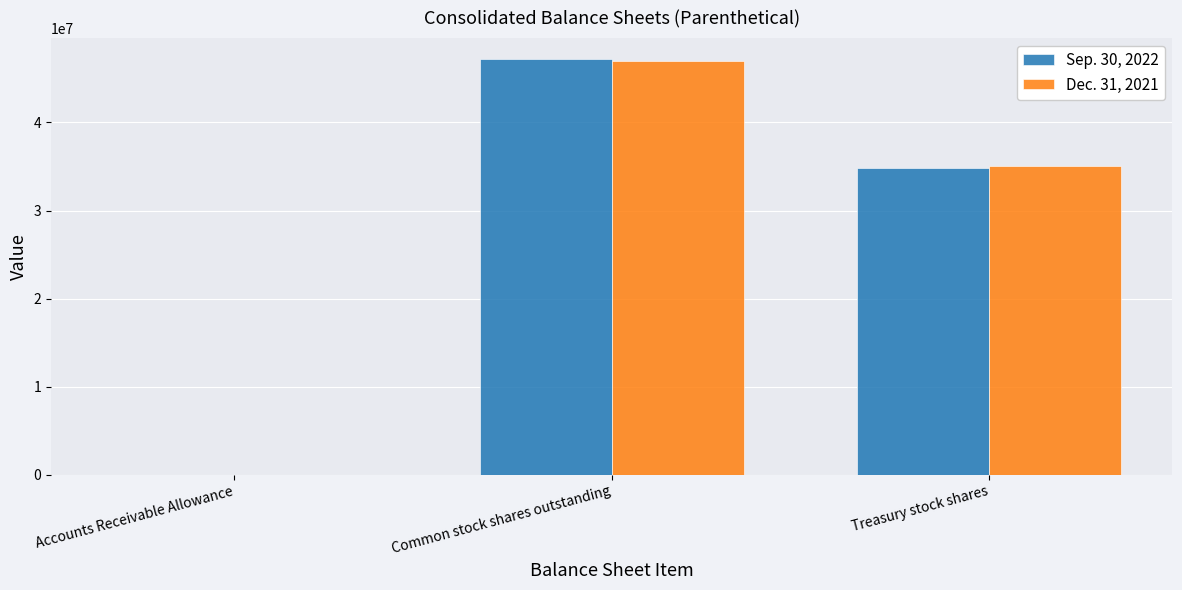

Which label corresponds to the largest value in the chart?

Common stock shares outstanding